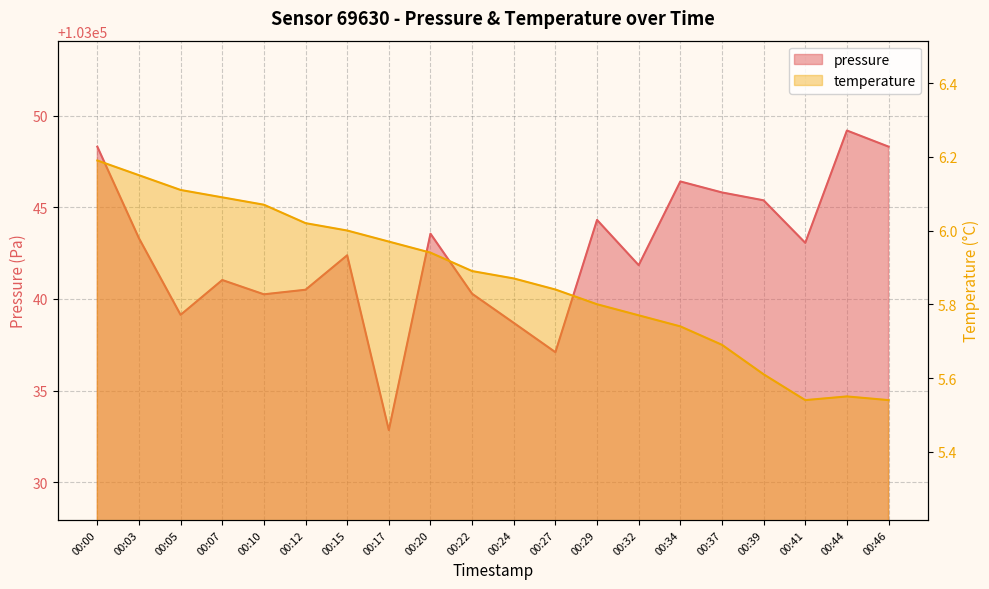

Is the value of pressure at 00:34 greater than the value of temperature at 00:29?

Yes